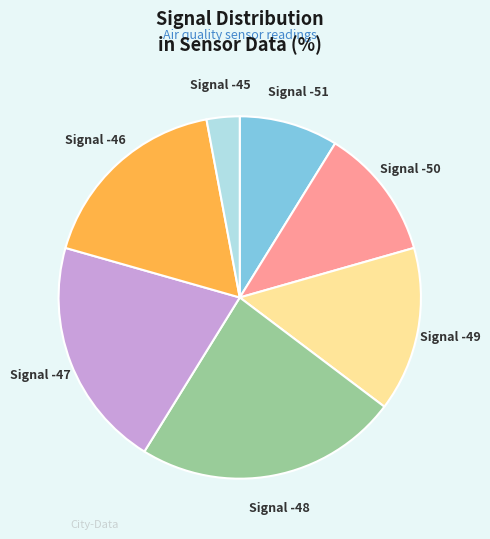

Between Signal -46 and Signal -47, which is larger?

Signal -47